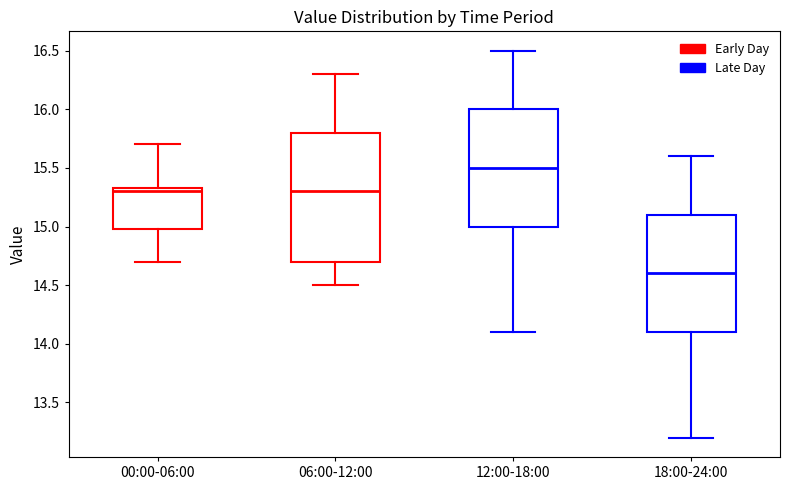

Reading left to right, transcribe this box plot: for each box, give where its median line is, the range the box spans, and where its two whiskers end, as read against the y-axis. The values are not printed on the chart, so give them approximately, as read against the axis.

00:00-06:00: median 15.30, box 15.00 to 15.35, whiskers 14.70 to 15.70
06:00-12:00: median 15.30, box 14.70 to 15.80, whiskers 14.50 to 16.30
12:00-18:00: median 15.50, box 15.00 to 16.00, whiskers 14.10 to 16.50
18:00-24:00: median 14.60, box 14.10 to 15.10, whiskers 13.20 to 15.60